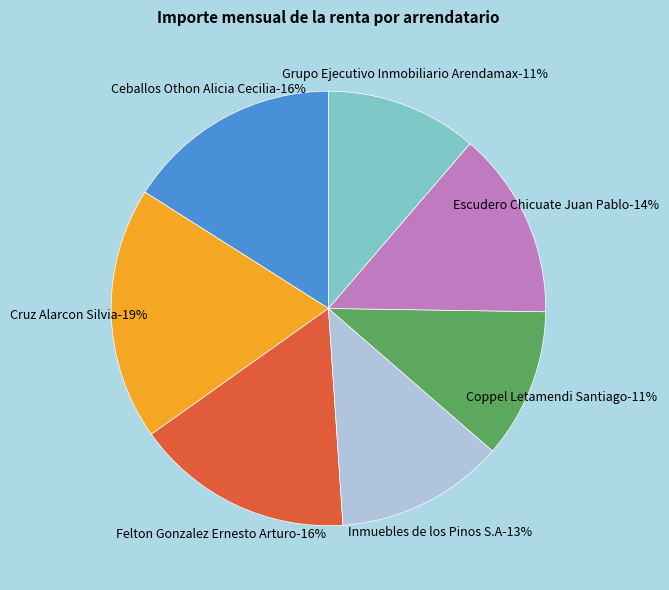

How many segments does this pie chart have?

7